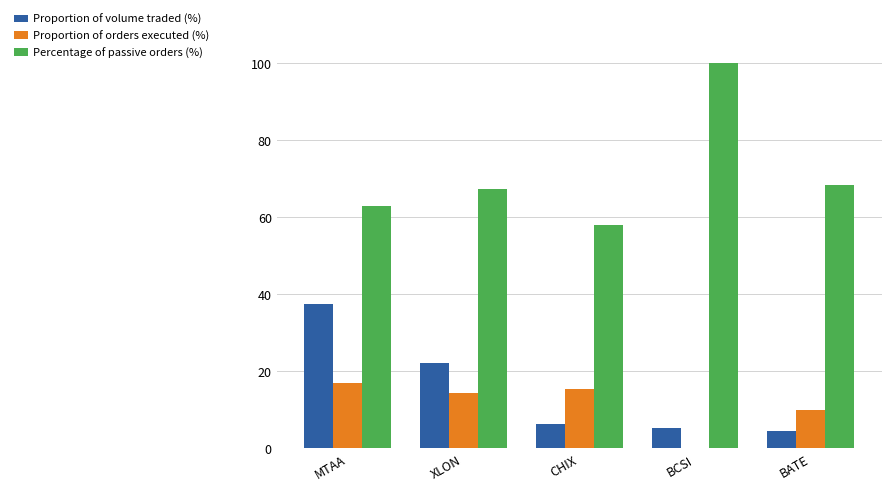

At which category is the sum across all series the highest?

MTAA